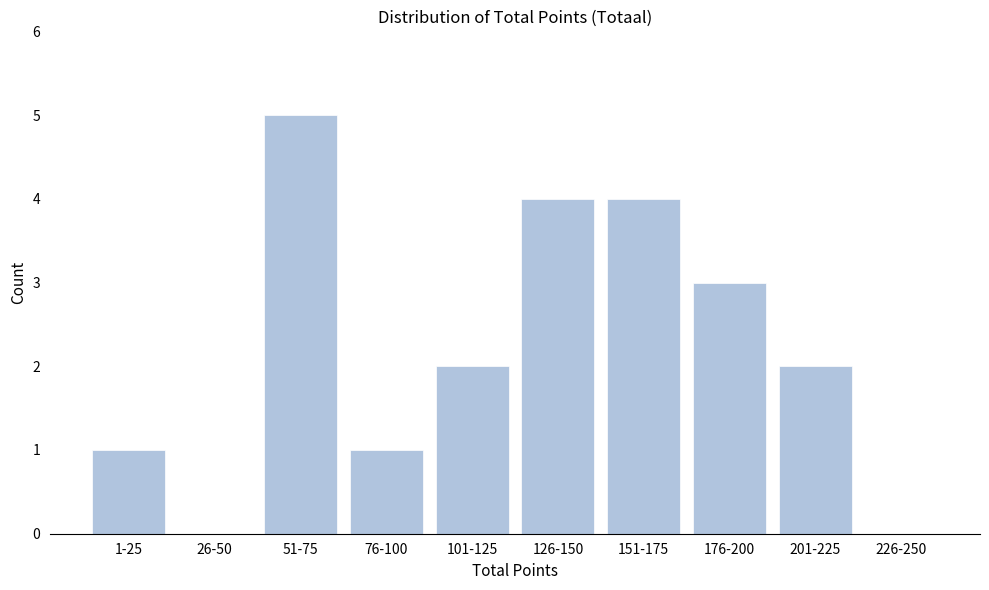

Reading right to left, what are all the values shown in this chart?

226-250=0	201-225=2	176-200=3	151-175=4	126-150=4	101-125=2	76-100=1	51-75=5	26-50=0	1-25=1